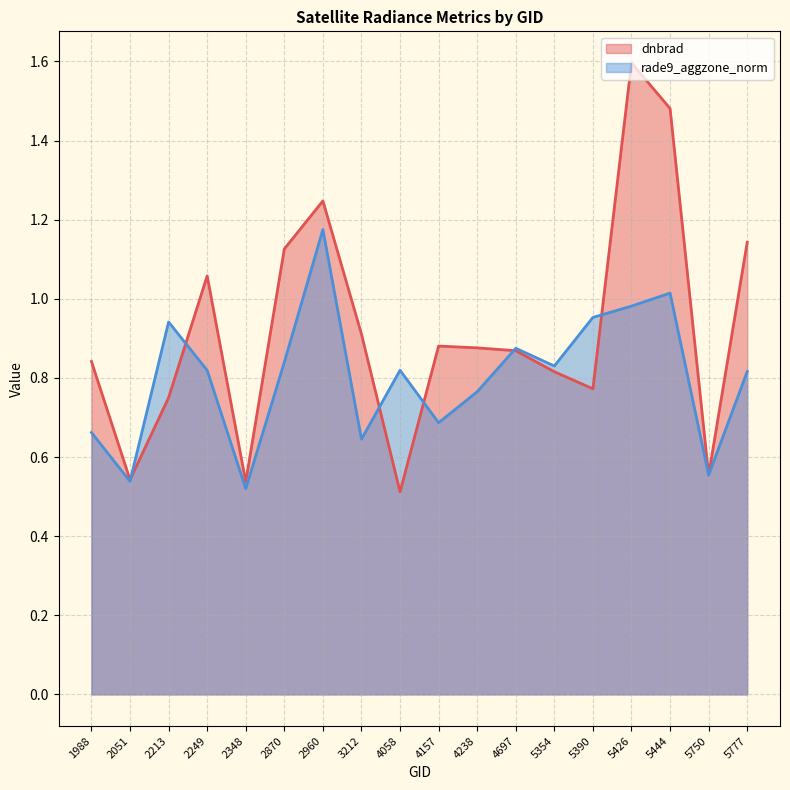

At which category is the sum across all series the highest?

5426